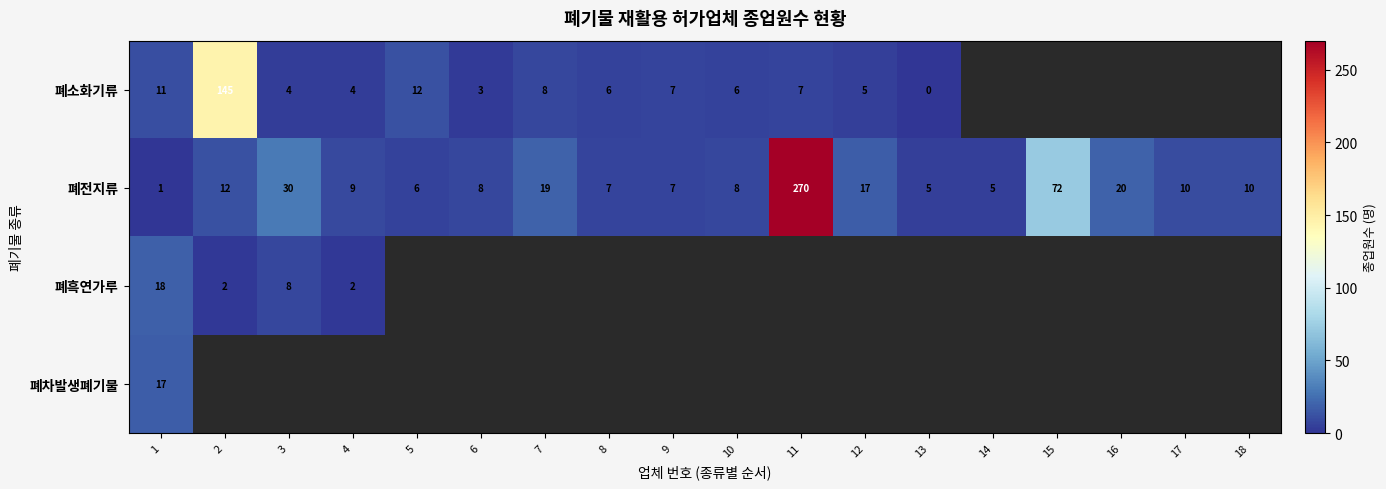

The value of 폐흑연가루 at 1 is 18. True or false?

True